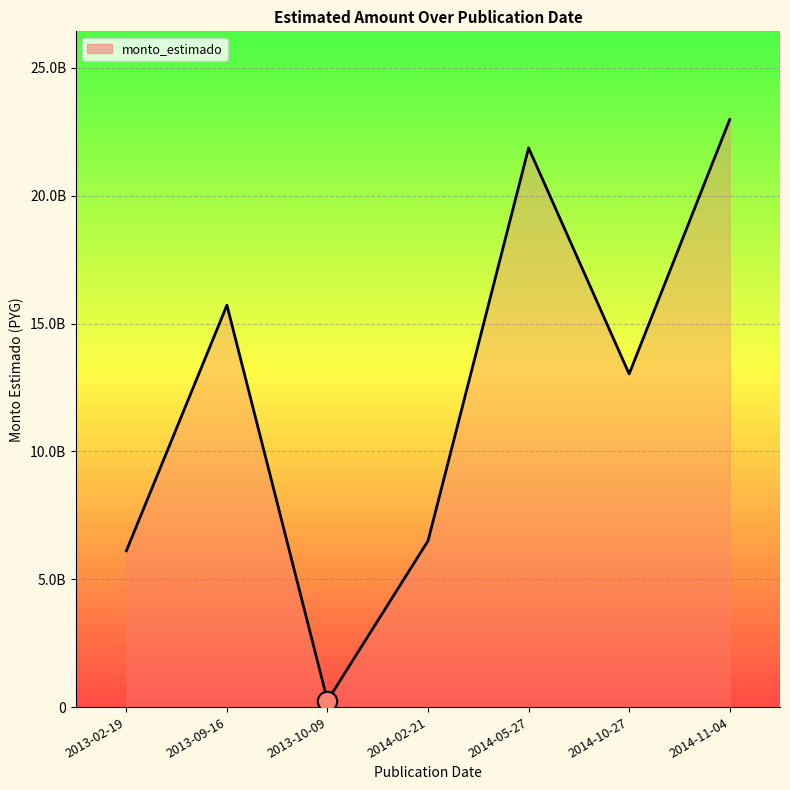

What is the smallest value displayed?

253547040